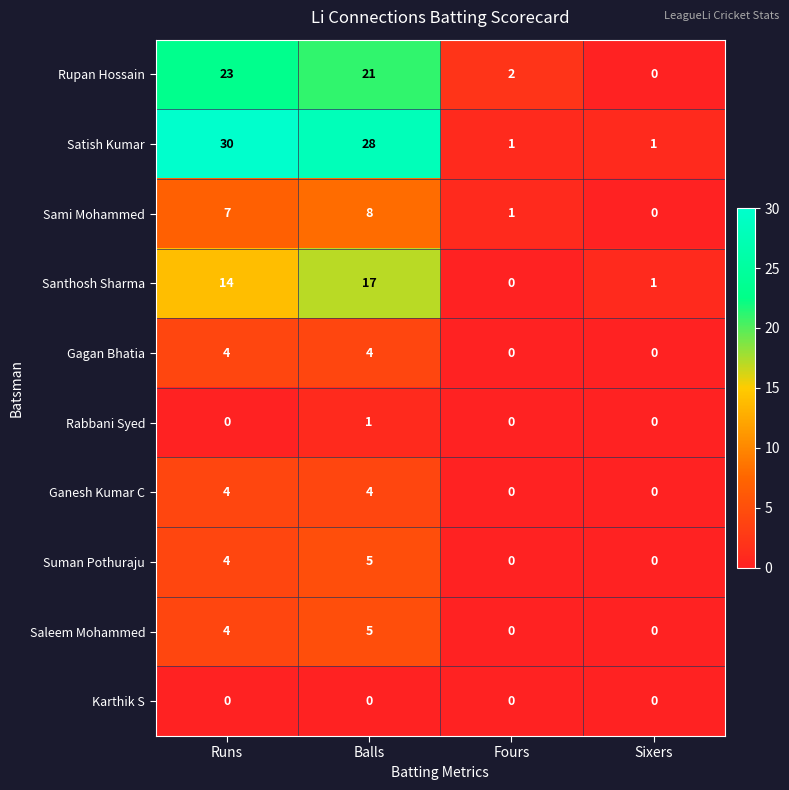

Count the Sami Mohammed values in the range 1 to 8.

3